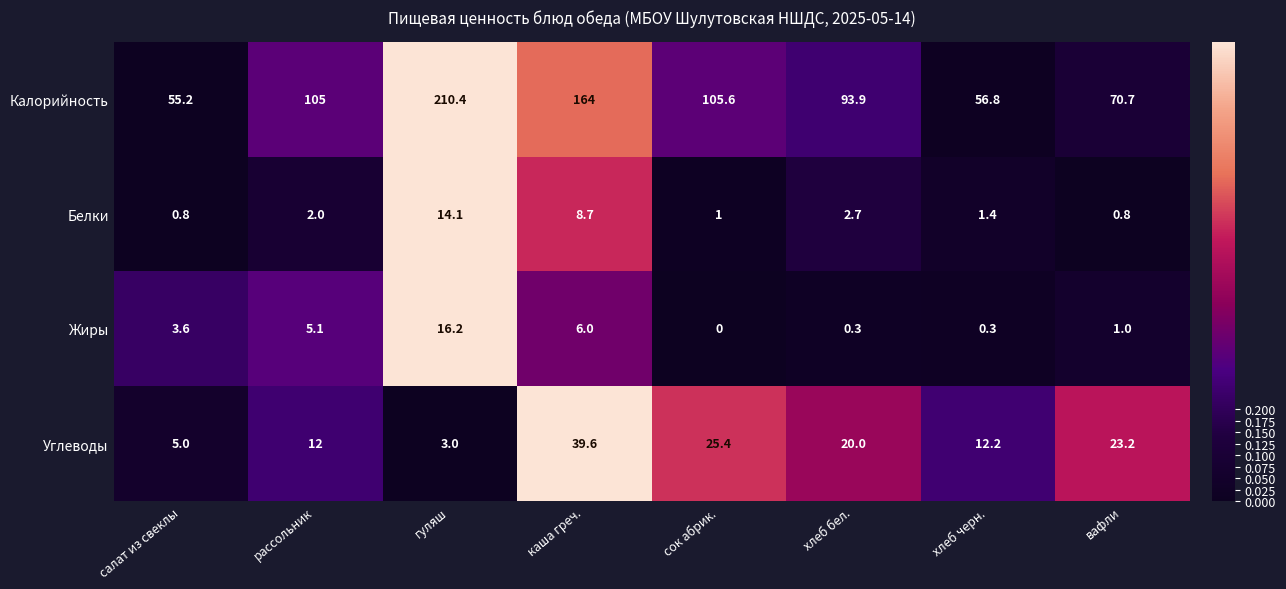

Is it true that Жиры equals 10.9 at сок абрик.?

False